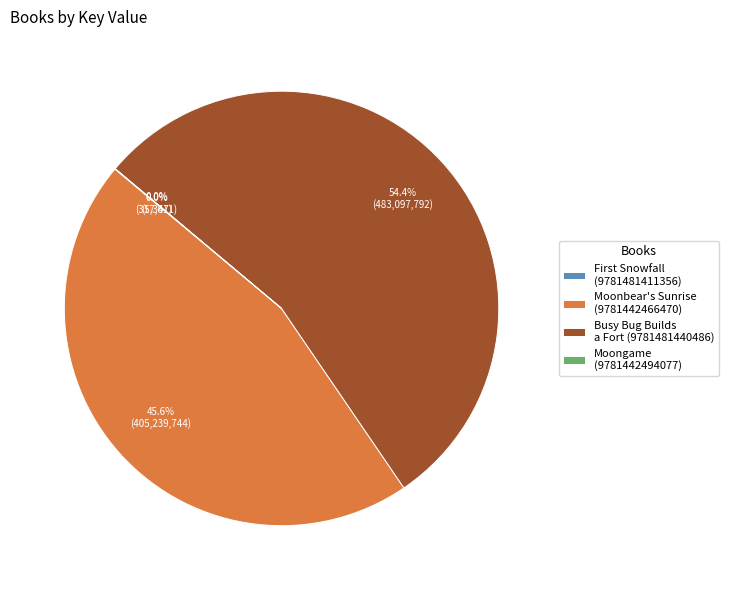

To the nearest percent, what is the difference between the largest and smallest slice percentages?

54%